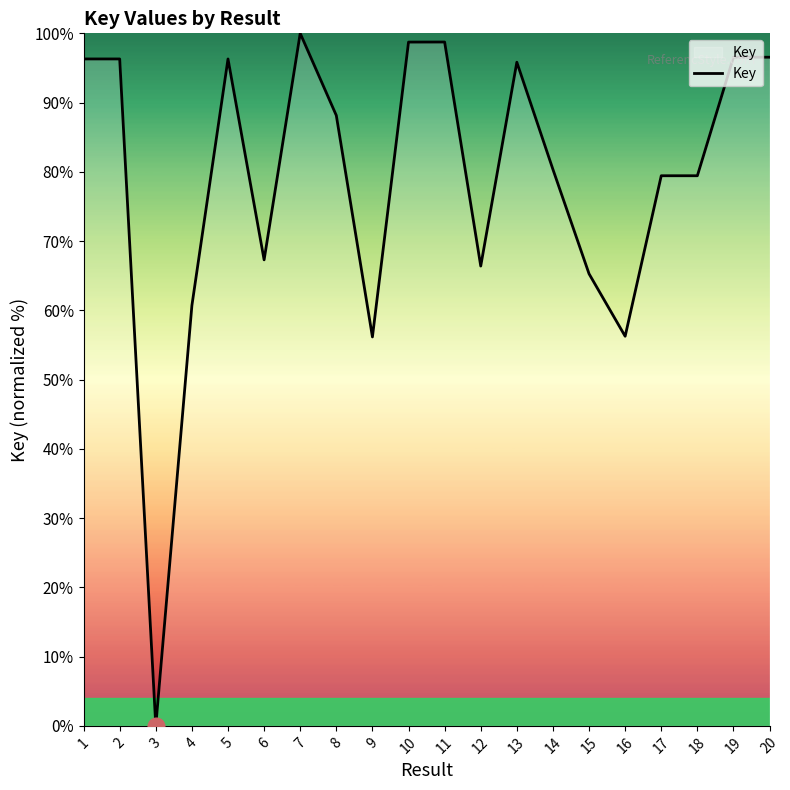

Read the value at 20.

96.6